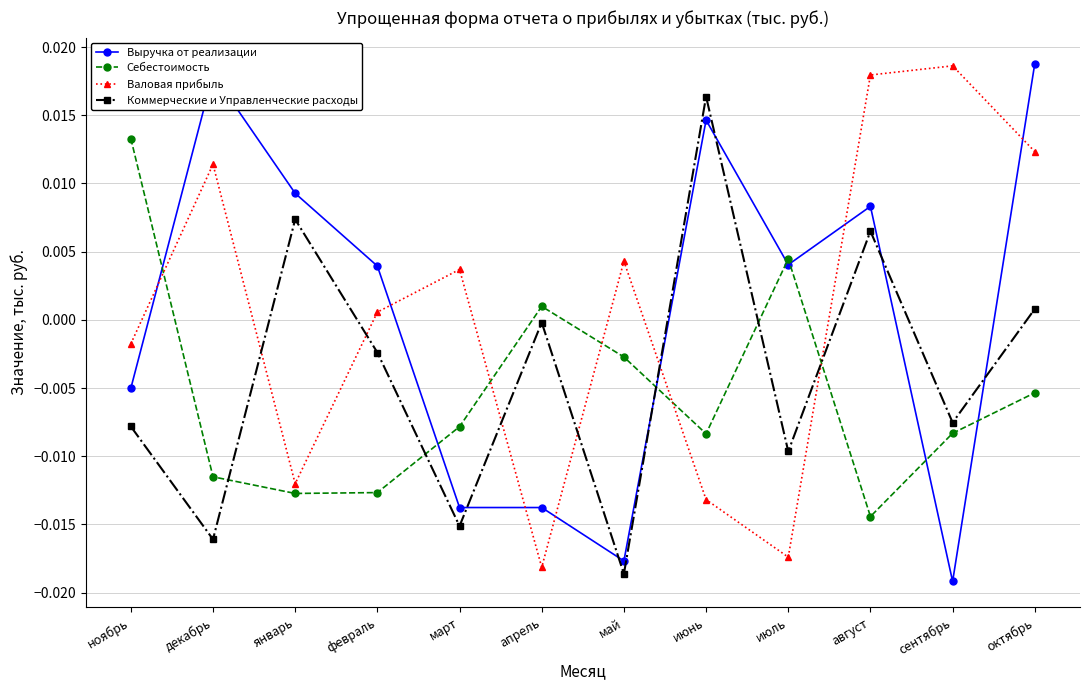

What is the label of the 8th point from the right?

март